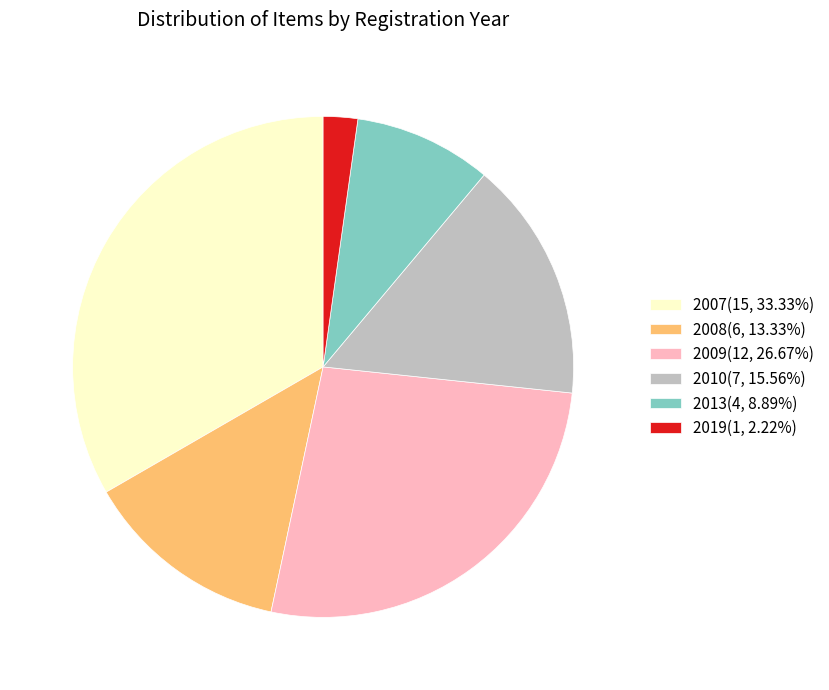

Is there any slice that represents more than half of the pie?

No